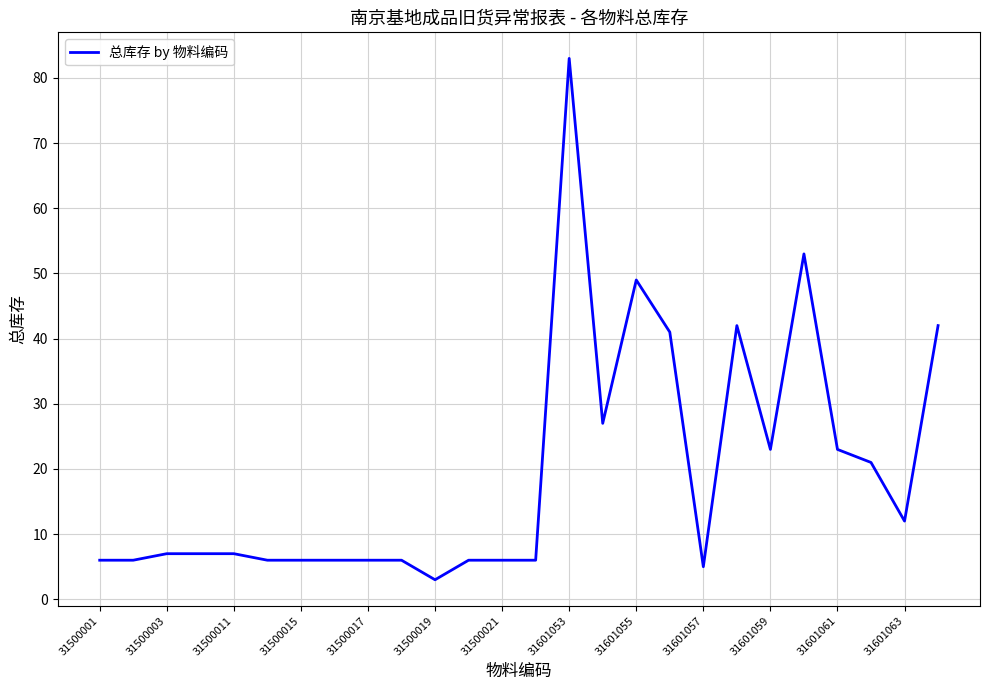

What is the difference between the maximum and minimum values?

80